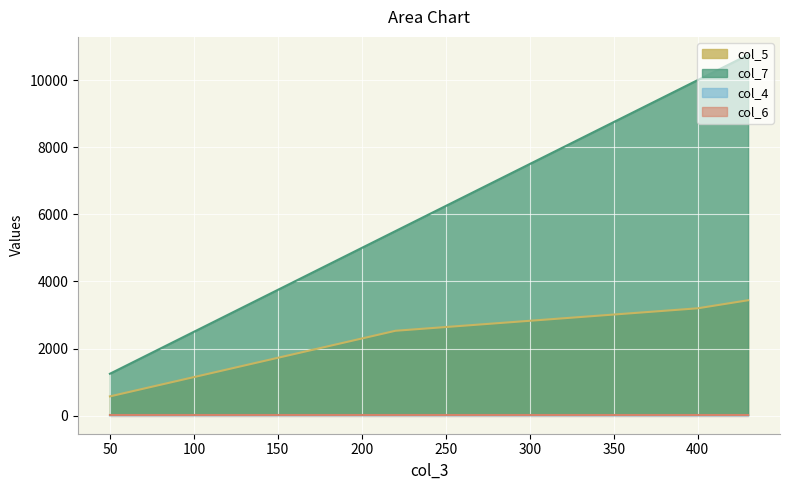

At which label is col_4 closest to 9?

430